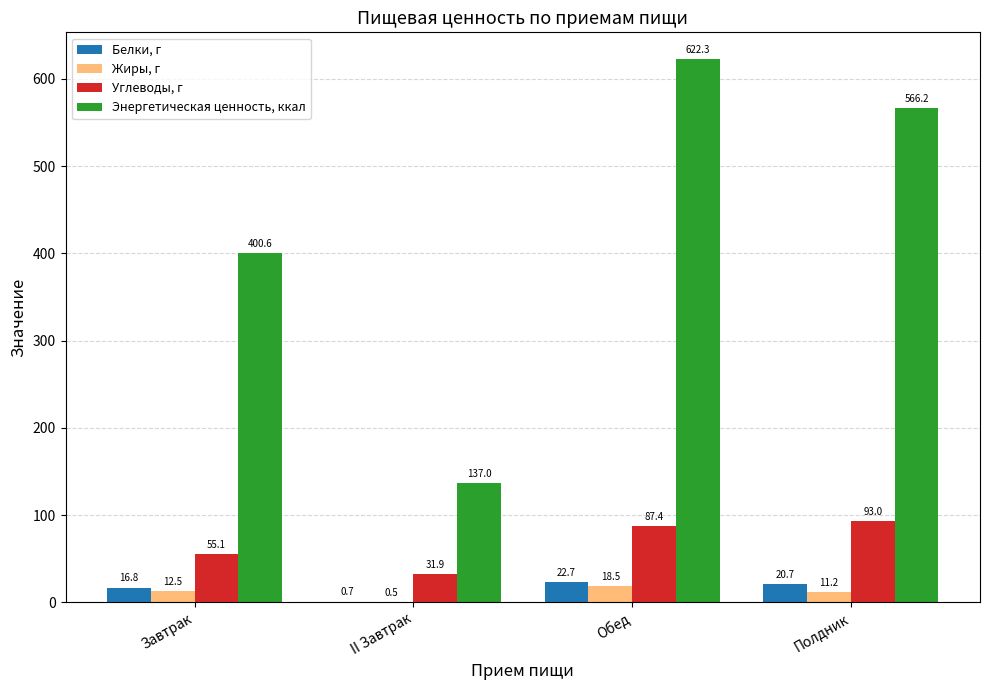

What is the sum of all Энергетическая ценность, ккал values?

1726.1